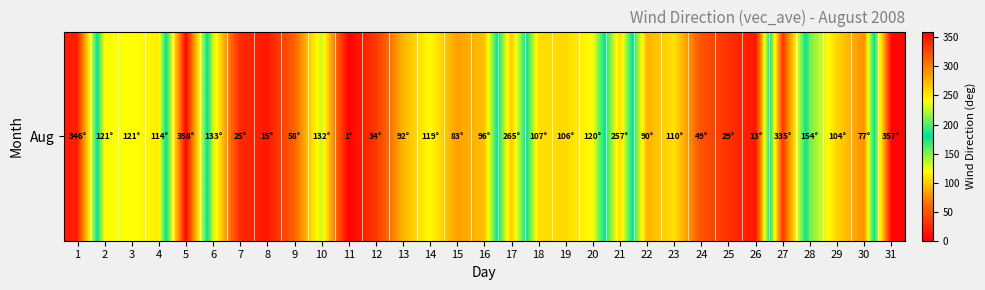

What is the greatest value displayed?

358.5